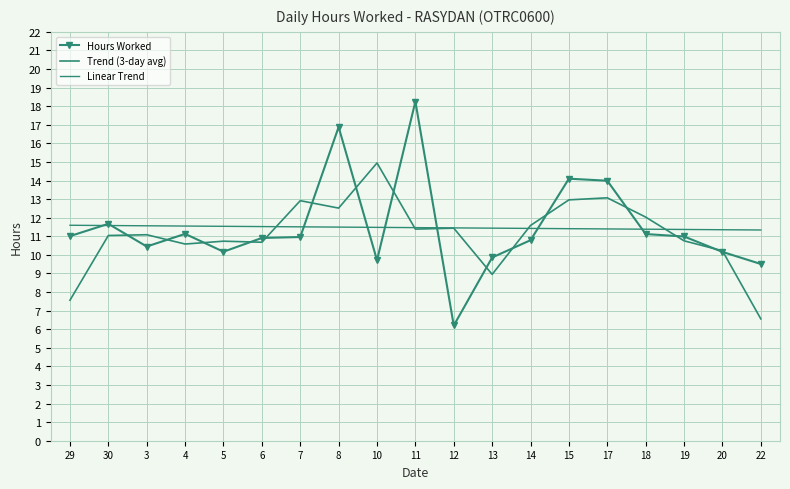

Which series changed the most between 29 and 7?

Trend (3-day avg)